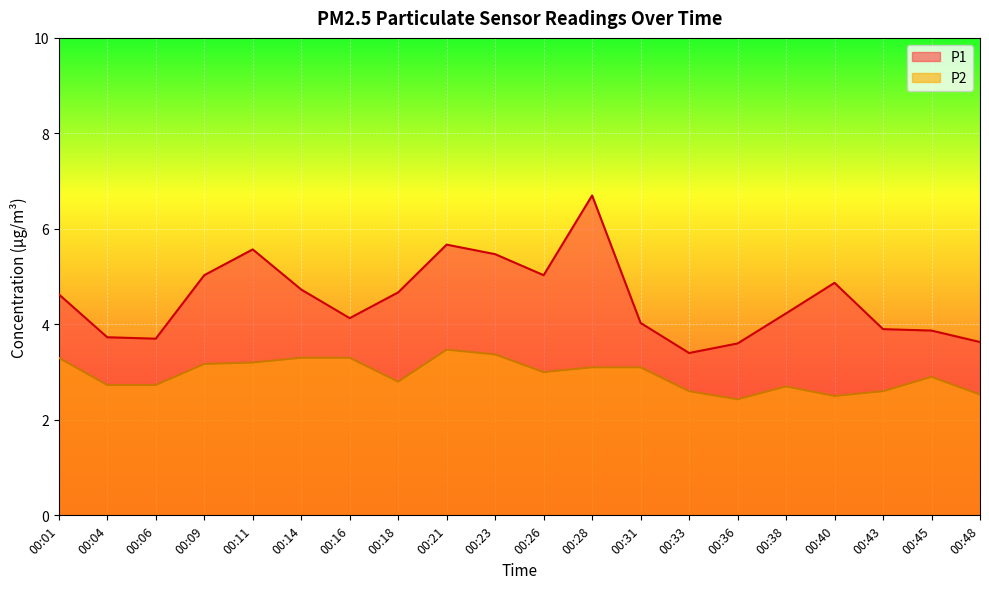

What is the total value across all series at 00:09?

8.2